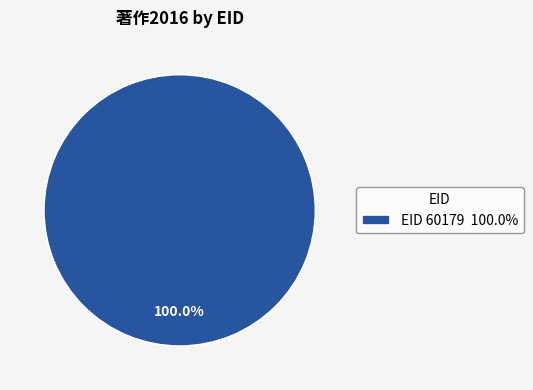

How many segments does this pie chart have?

1